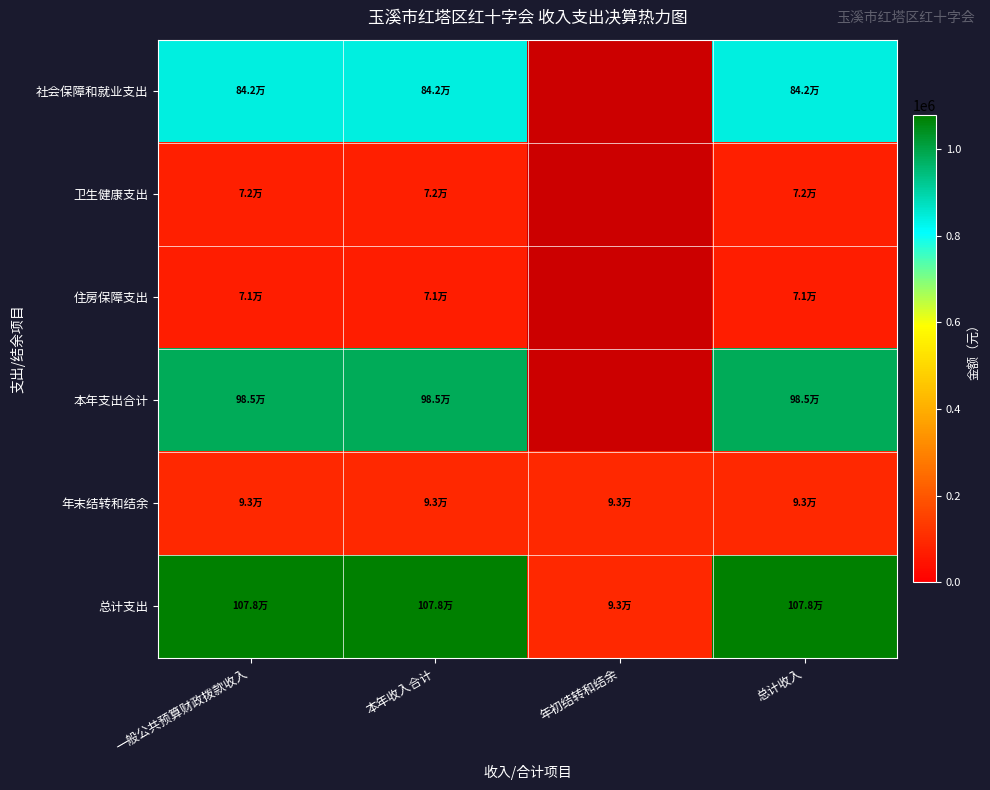

What is the greatest value displayed?

1077676.1